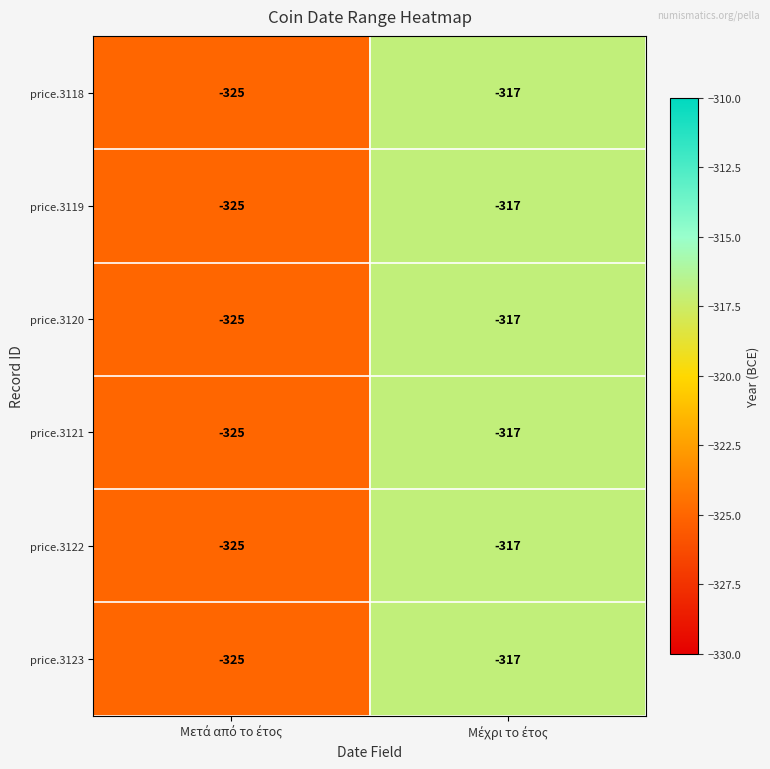

What is the sum of all price.3119 values?

-642